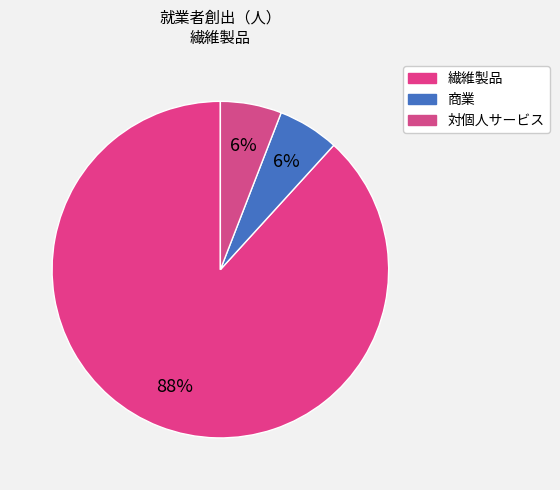

How many slices are in this pie chart?

3